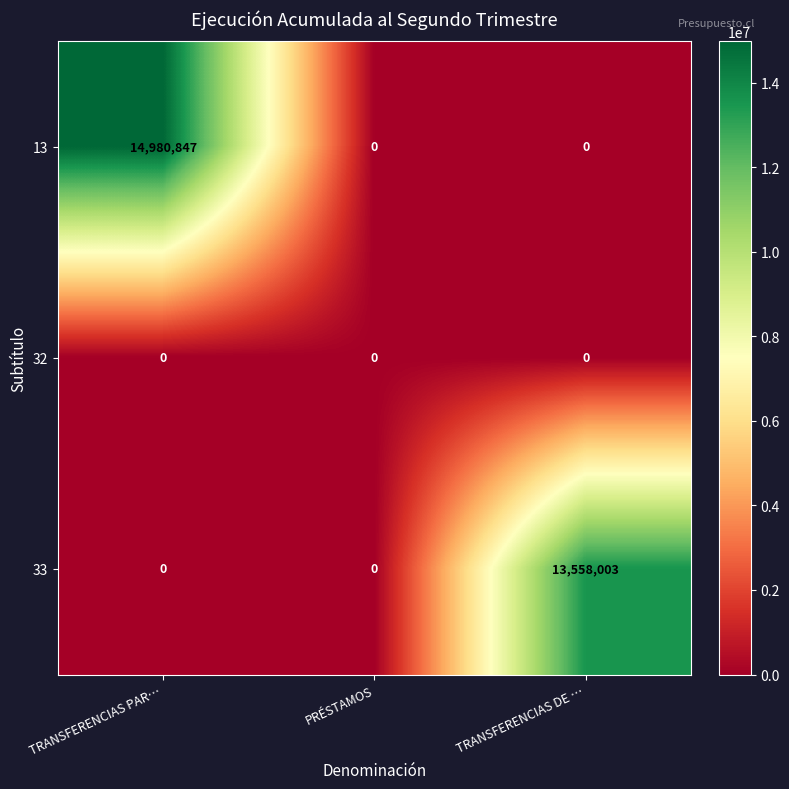

At how many categories does at least one series exceed 872223?

2